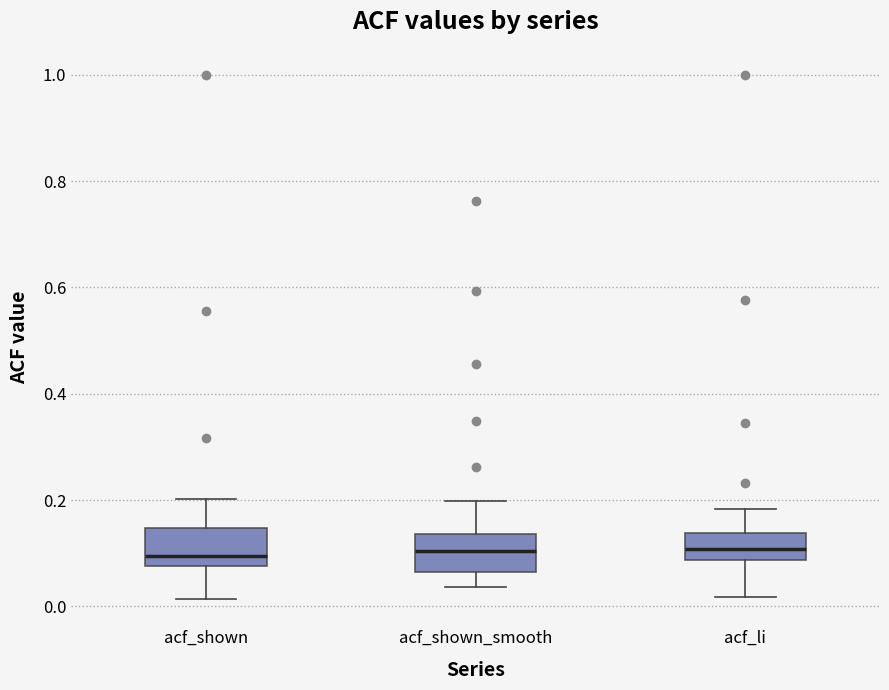

Where does the lower whisker of the box for acf_shown_smooth end on the y-axis? The values are not printed on the chart, so give them approximately, as read against the axis.

0.04